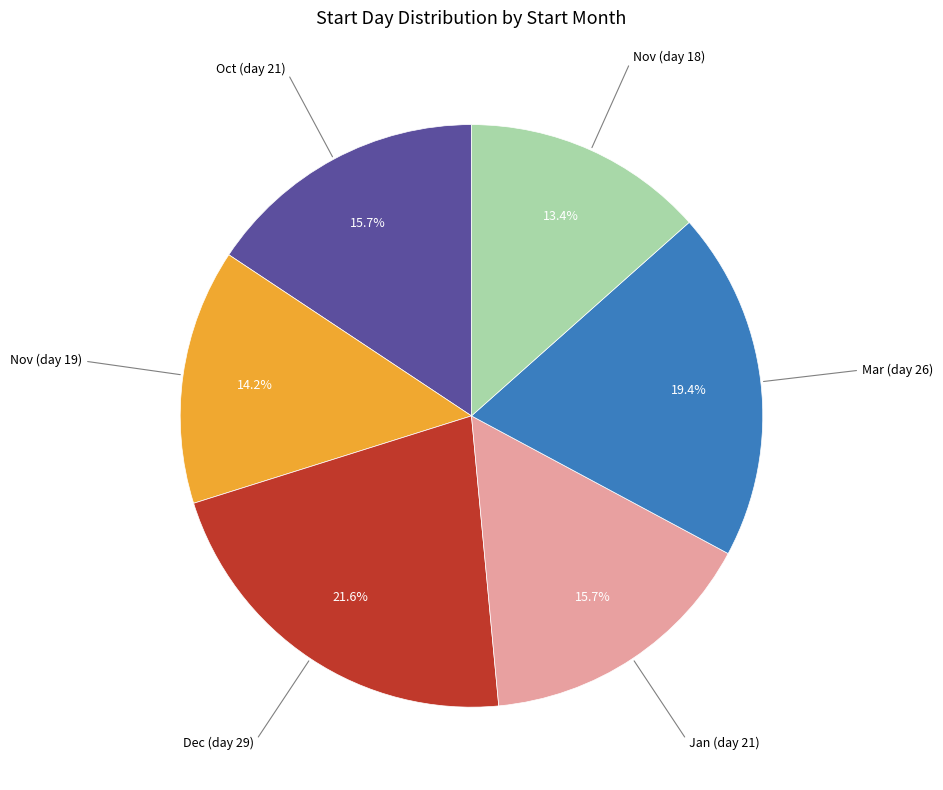

How many slices are in this pie chart?

6